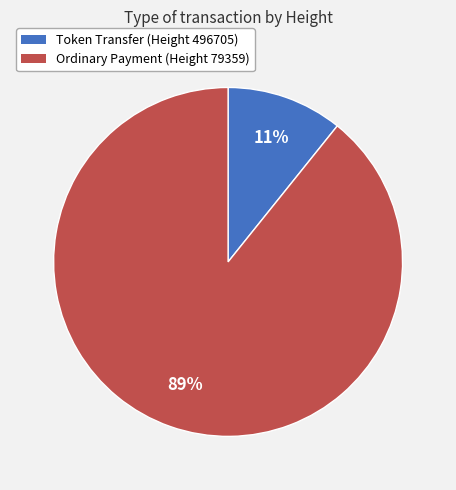

What is the smallest slice in the pie chart?

Token Transfer (Height 496705)